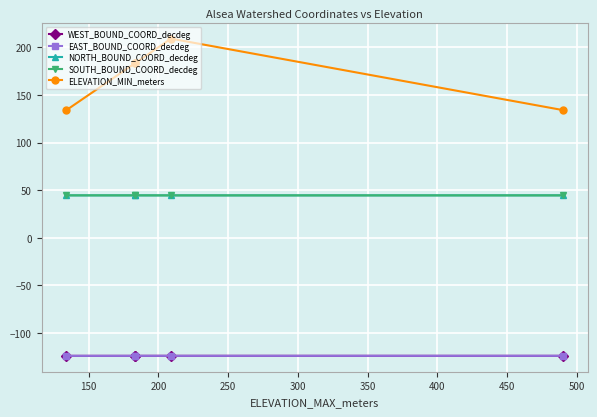

What is the difference between the maximum and minimum values in the ELEVATION_MIN_meters series?

75.0